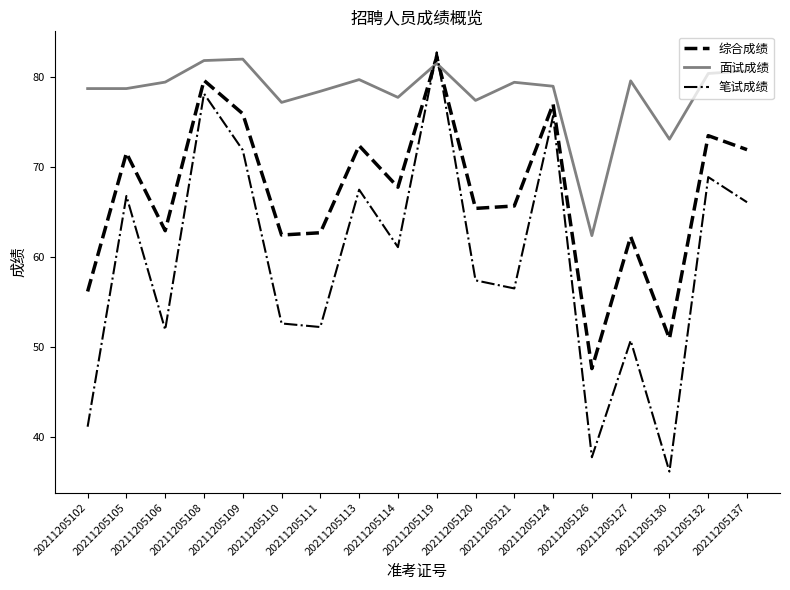

Is the value of 综合成绩 at 20211205124 greater than the value of 面试成绩 at 20211205120?

No